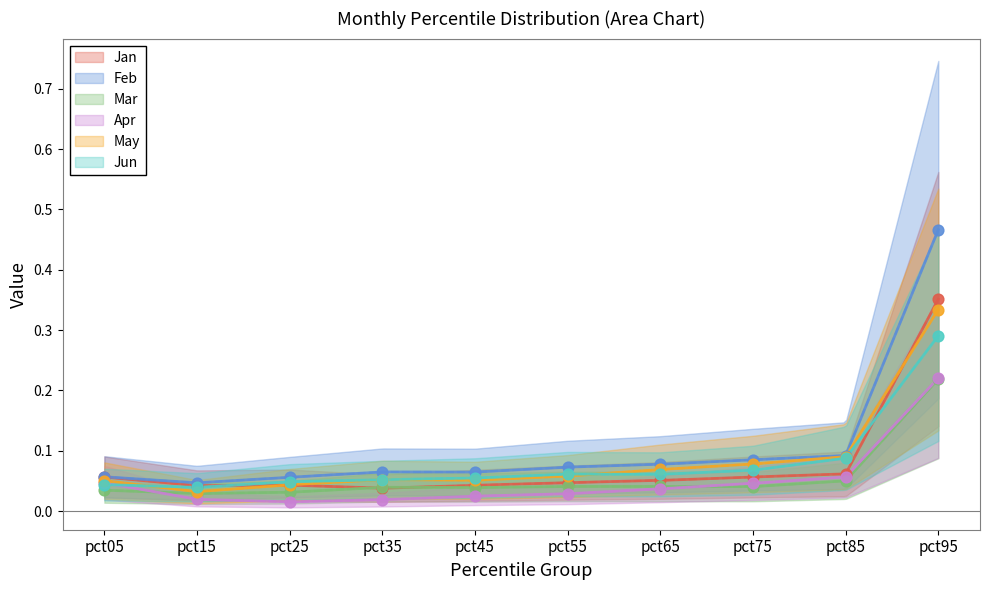

Which series contains the lowest Y value?

Apr